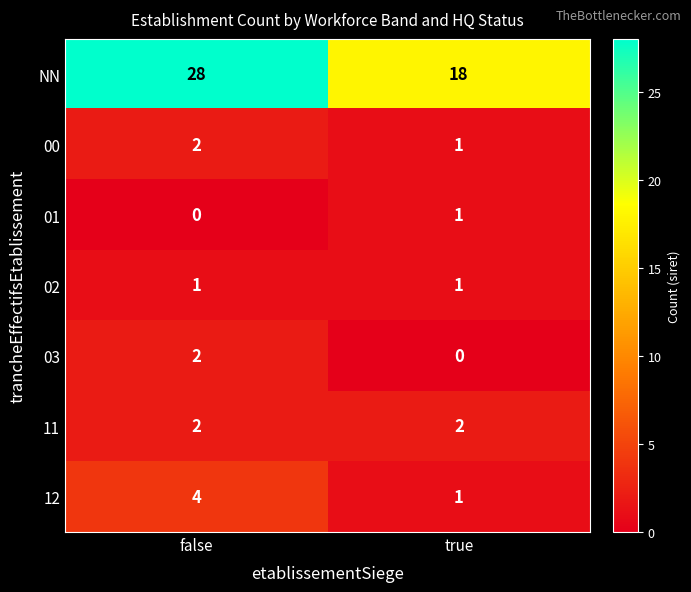

What is the total value across all series at false?

39